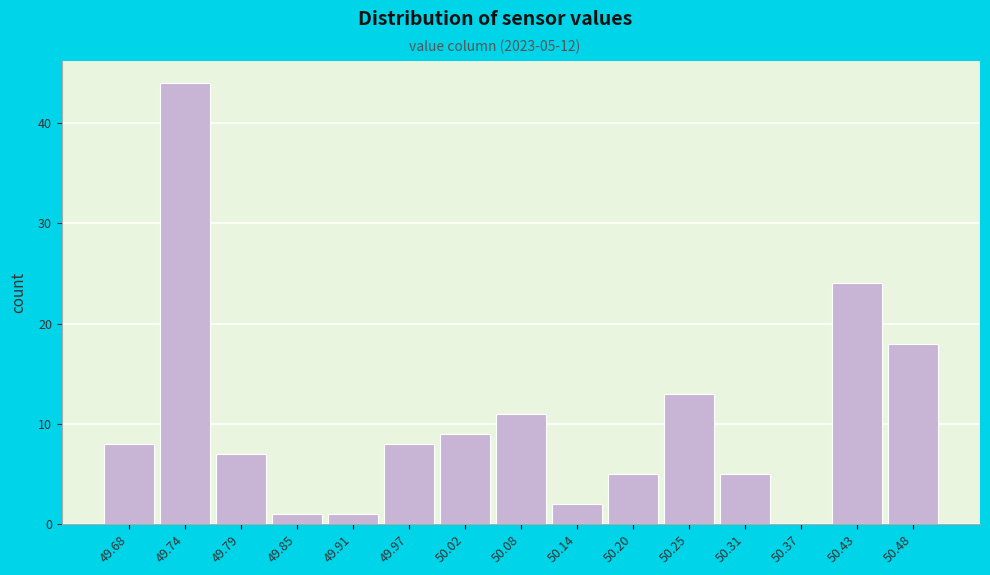

Reading right to left, transcribe all the data shown in this chart.

50.48=18	50.43=24	50.37=0	50.31=5	50.25=13	50.20=5	50.14=2	50.08=11	50.02=9	49.97=8	49.91=1	49.85=1	49.79=7	49.74=44	49.68=8